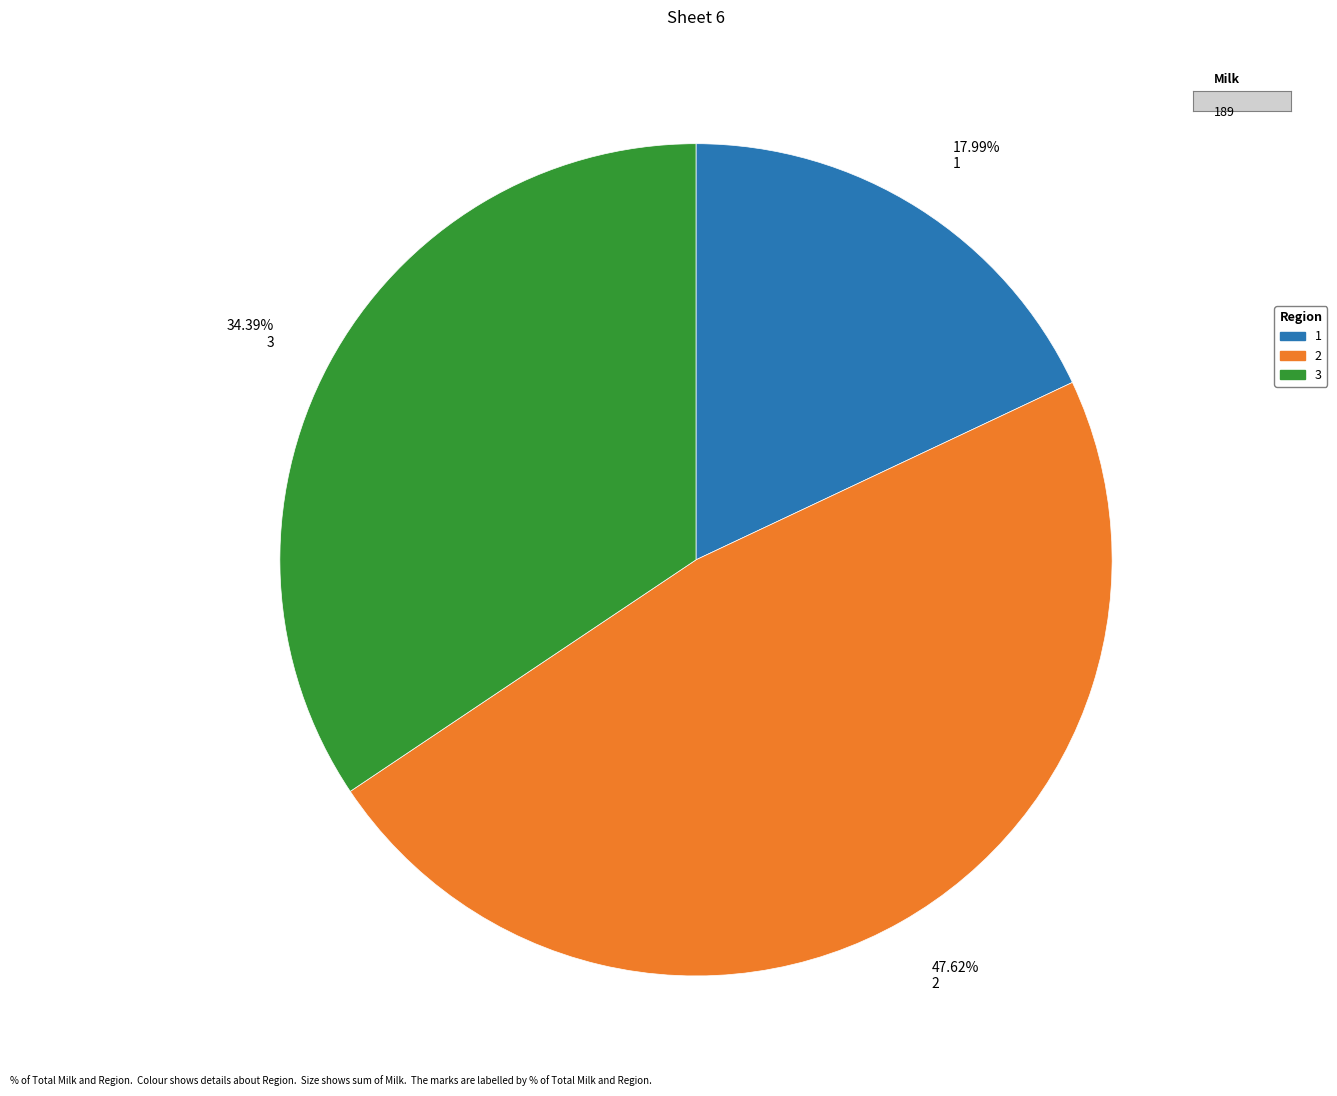

Is there any slice that represents more than half of the pie?

No